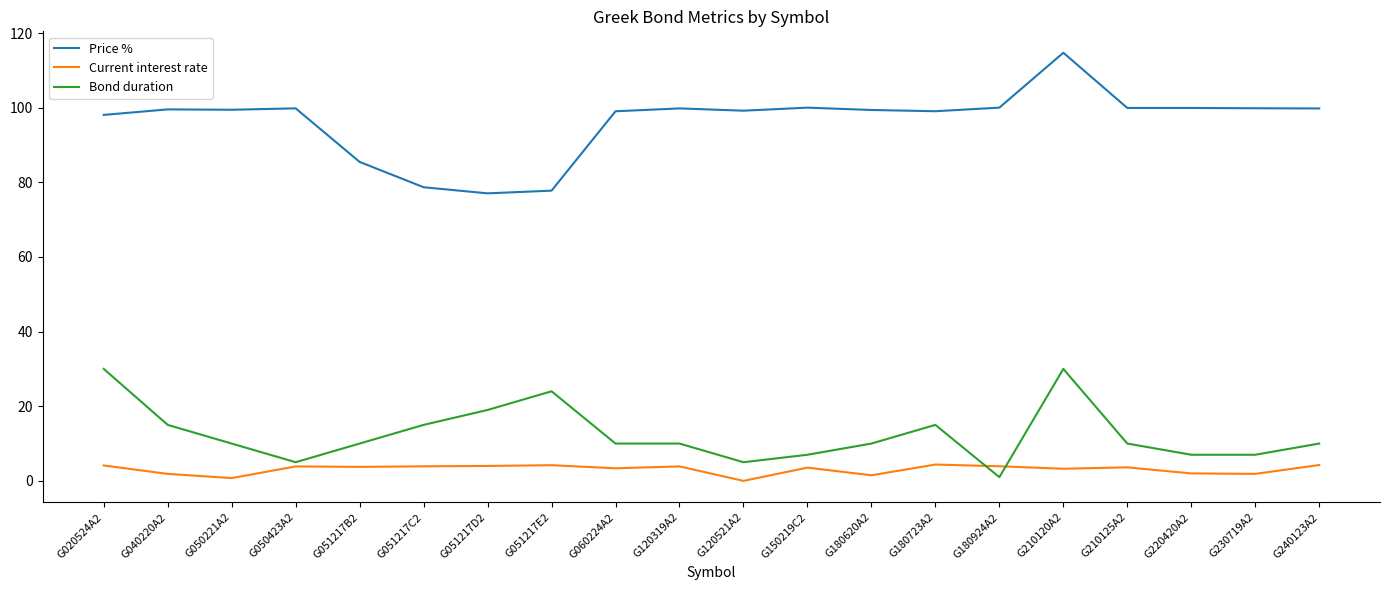

The value of Price % at G040220A2 is 99.5. True or false?

True